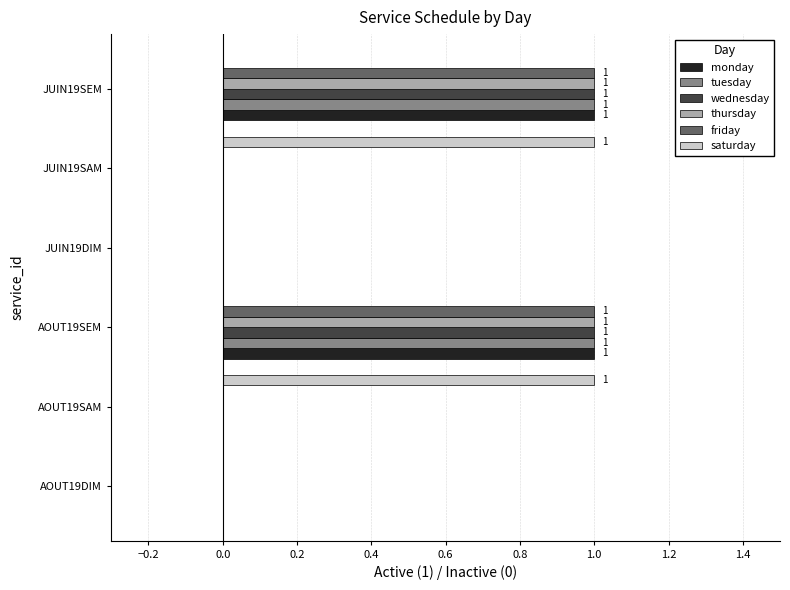

Count the number of data series in this chart.

6